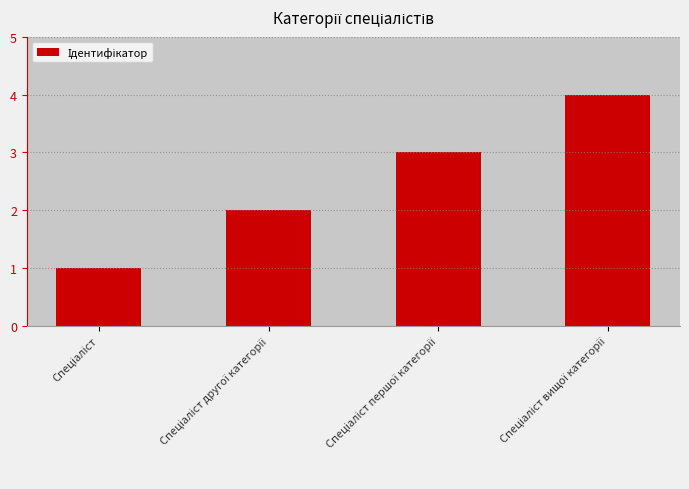

What is the difference between the maximum and minimum values?

3